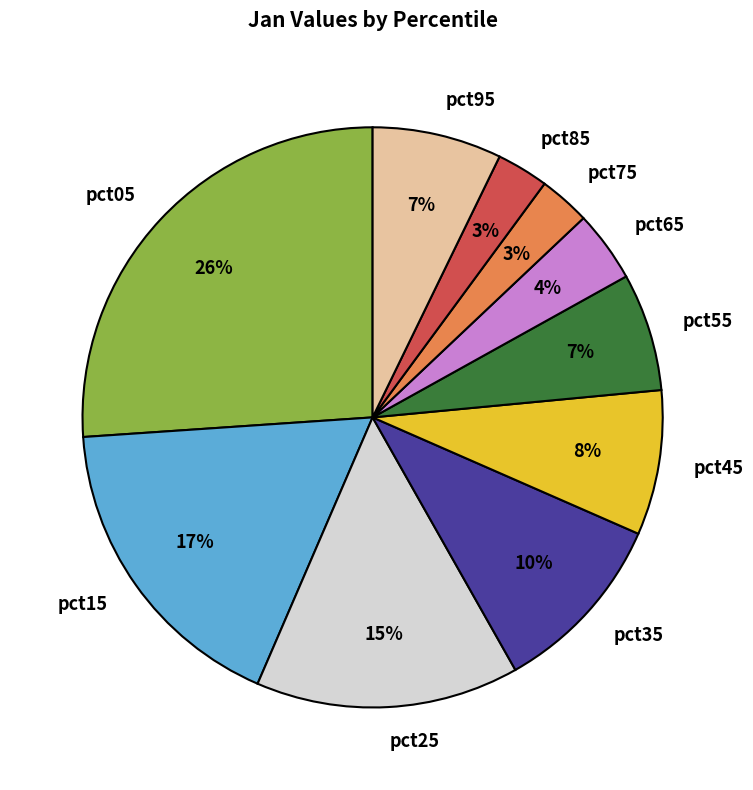

What is the ratio of the value at pct35 to the value at pct25?

0.7